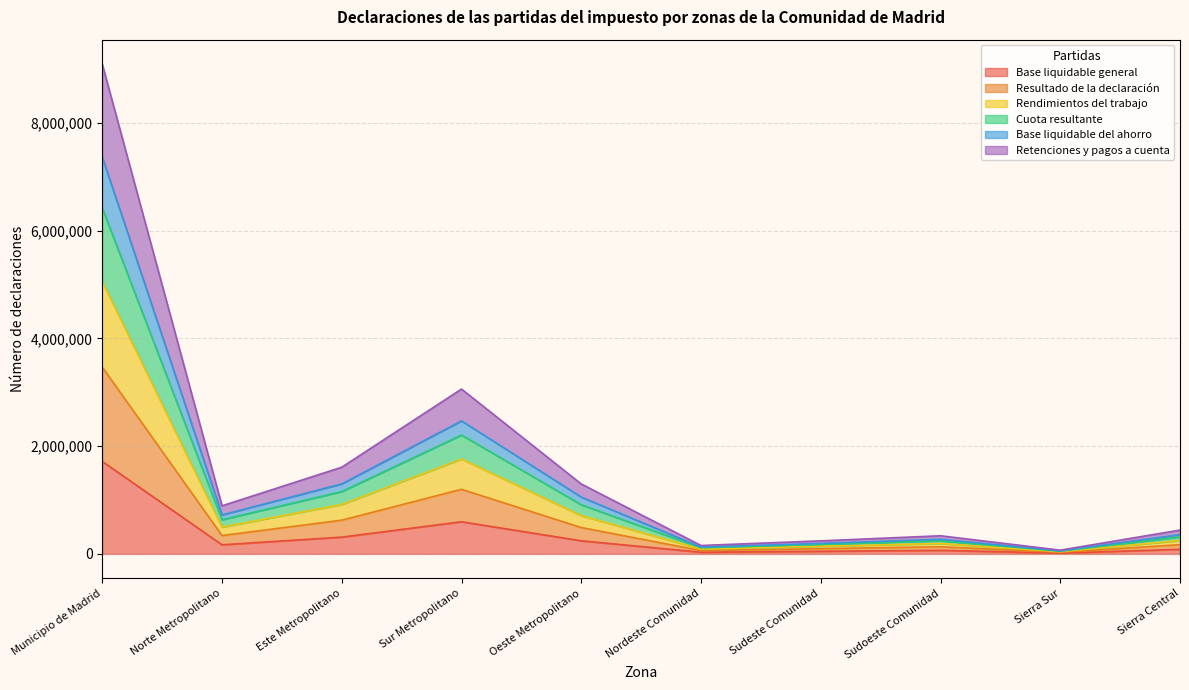

Which category has the lowest value in the Rendimientos del trabajo series?

Sierra Sur